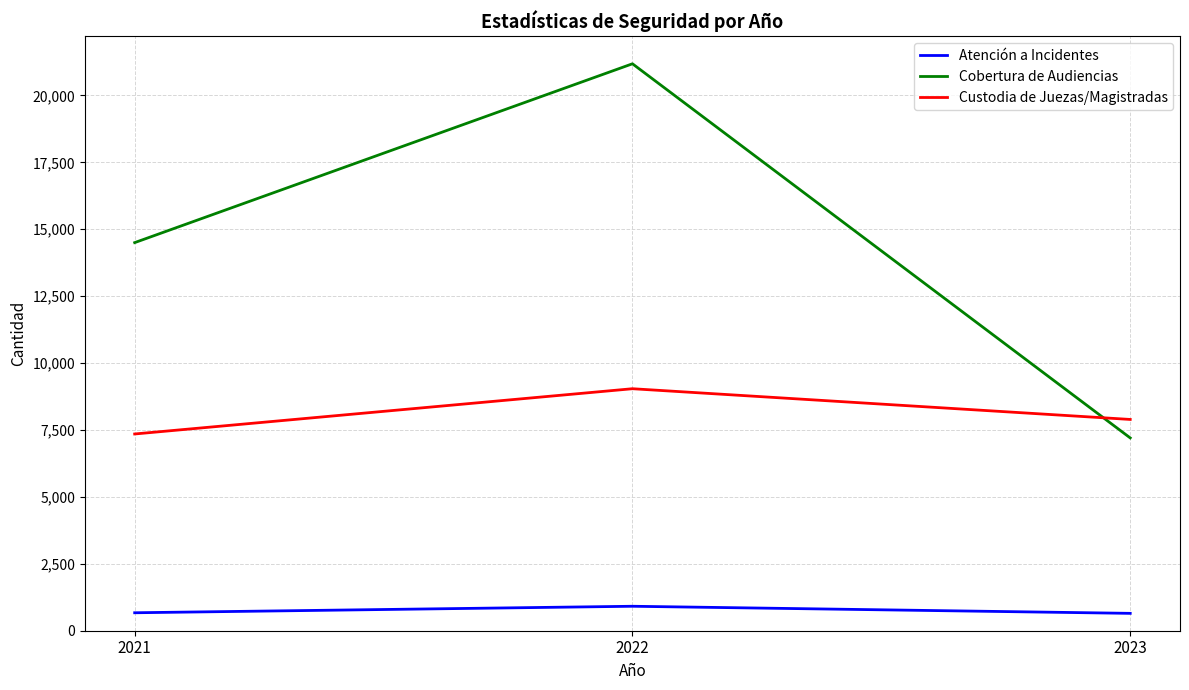

What is the difference between the maximum and second lowest values in the Cobertura de Audiencias series?

6682